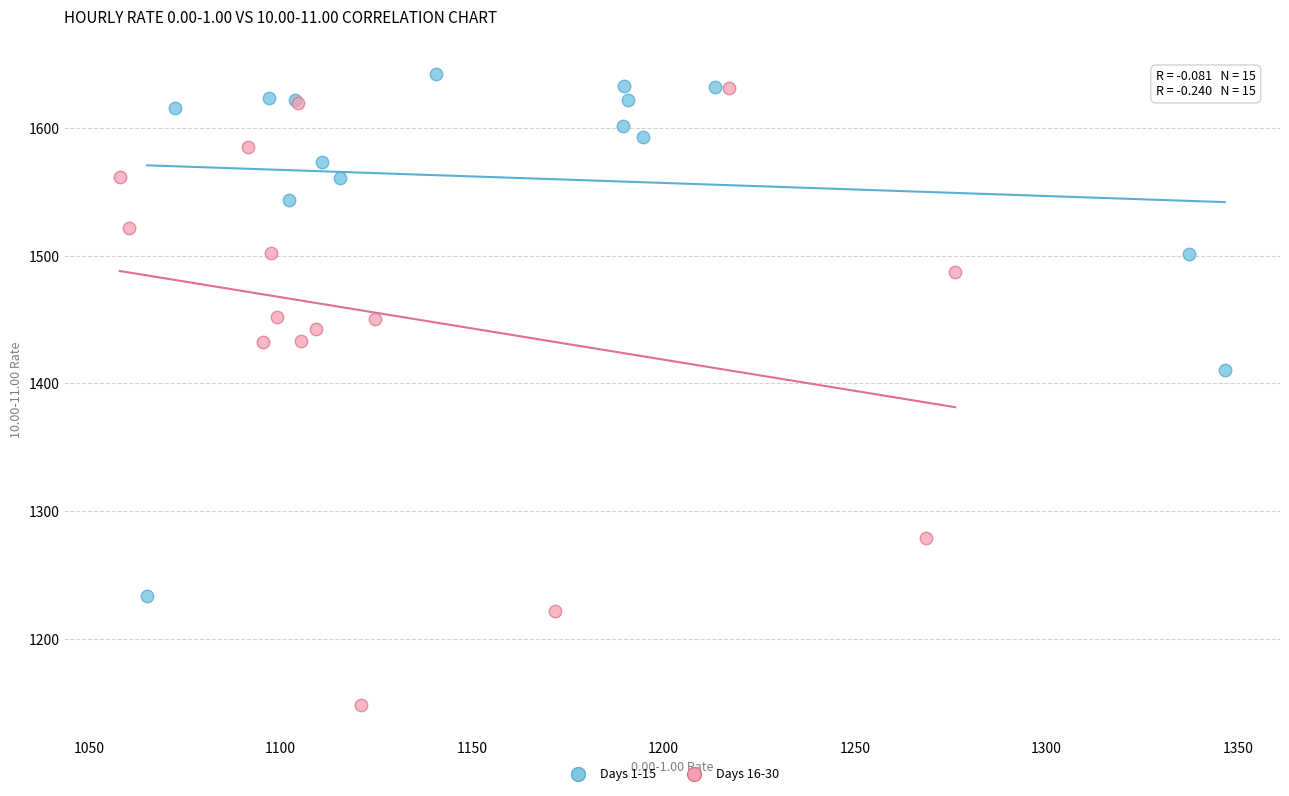

Which series reaches the minimum Y coordinate?

Days 16-30